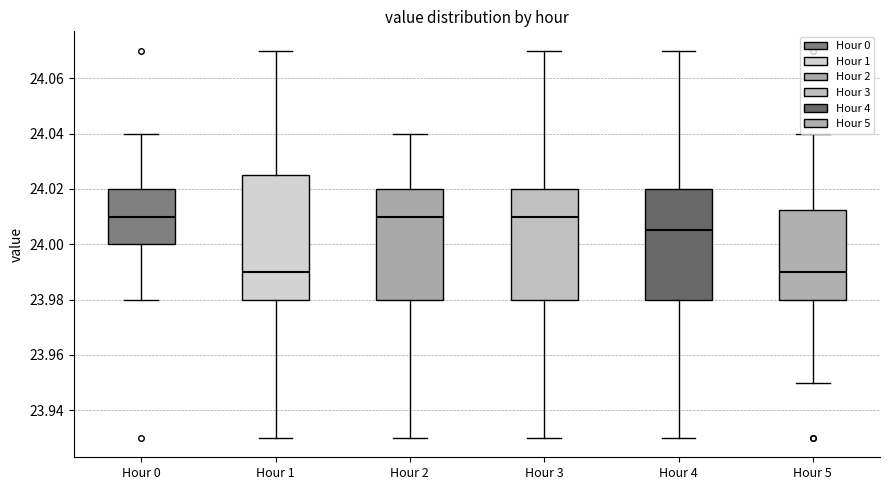

Reading left to right, transcribe this box plot: for each box, give where its median line is, the range the box spans, and where its two whiskers end, as read against the y-axis. The values are not printed on the chart, so give them approximately, as read against the axis.

Hour 0: median 24.010, box 24.000 to 24.020, whiskers 23.980 to 24.040
Hour 1: median 23.990, box 23.980 to 24.026, whiskers 23.930 to 24.070
Hour 2: median 24.010, box 23.980 to 24.020, whiskers 23.930 to 24.040
Hour 3: median 24.010, box 23.980 to 24.020, whiskers 23.930 to 24.070
Hour 4: median 24.006, box 23.980 to 24.020, whiskers 23.930 to 24.070
Hour 5: median 23.990, box 23.980 to 24.012, whiskers 23.950 to 24.040